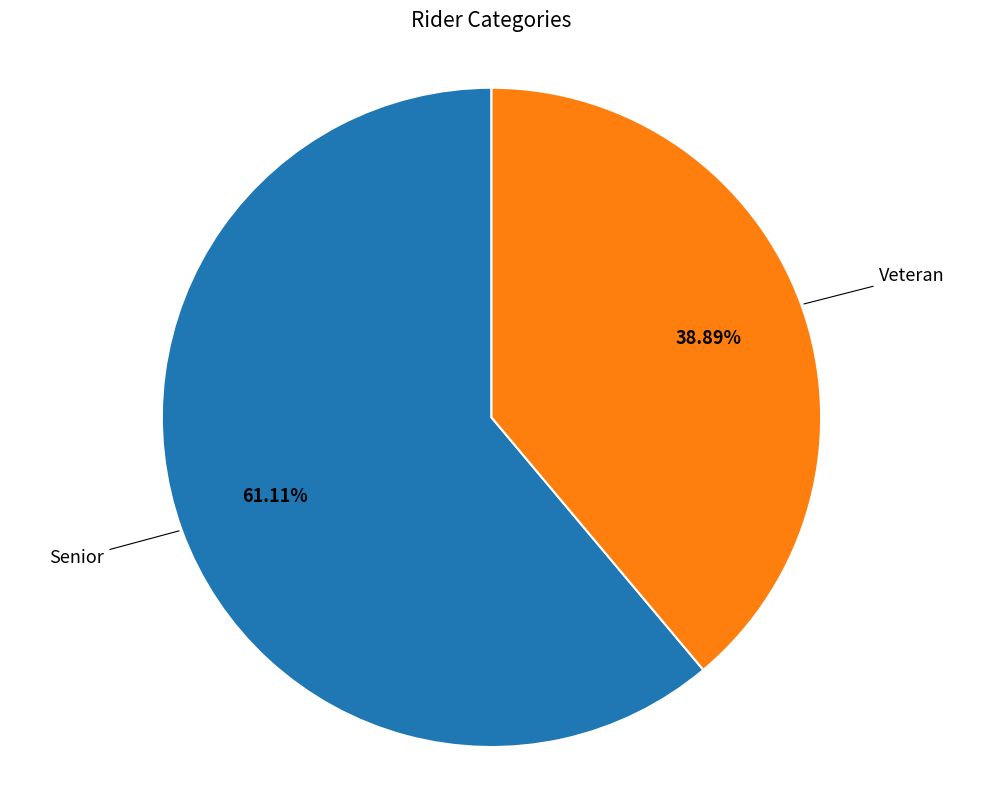

Is there any slice that represents more than half of the pie?

Yes